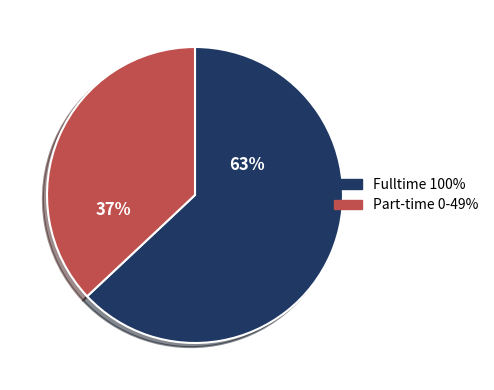

To the nearest percent, what is the difference between the largest and smallest slice percentages?

26%